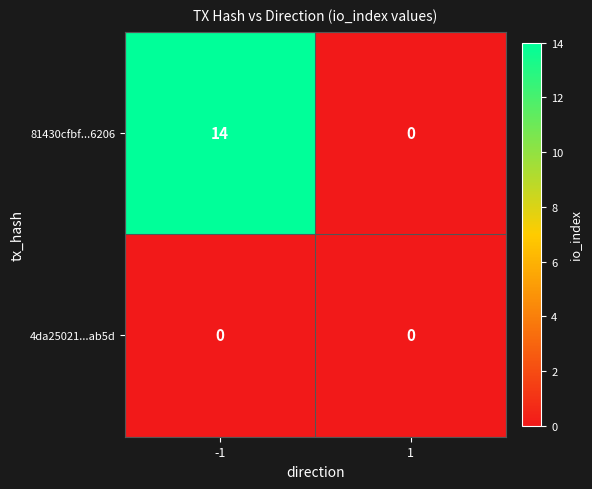

Between -1 and 1, which series saw the biggest shift?

81430cfbf...6206